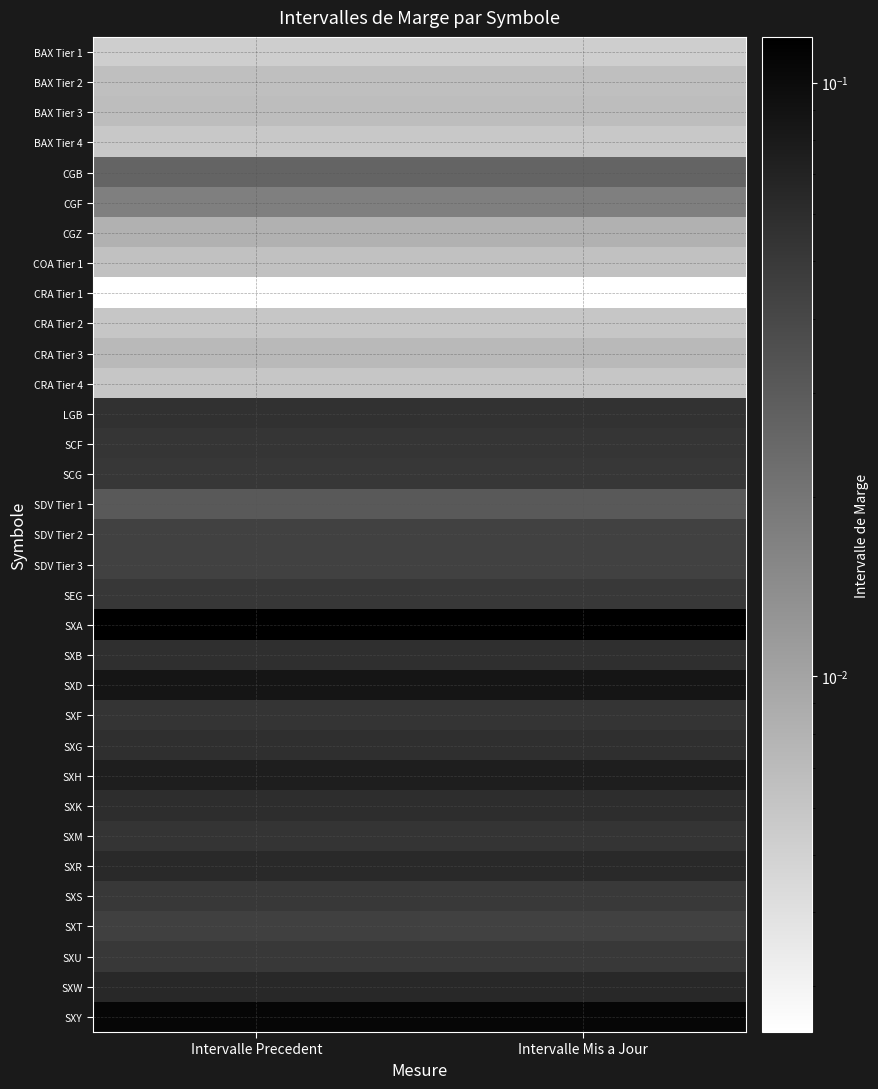

Reading left to right, what are all the values shown in this chart?

BAX Tier 1: Intervalle Precedent=0.0	Intervalle Mis a Jour=0.0
BAX Tier 2: Intervalle Precedent=0.0	Intervalle Mis a Jour=0.0
BAX Tier 3: Intervalle Precedent=0.0	Intervalle Mis a Jour=0.0
BAX Tier 4: Intervalle Precedent=0.0	Intervalle Mis a Jour=0.0
CGB: Intervalle Precedent=0.0	Intervalle Mis a Jour=0.0
CGF: Intervalle Precedent=0.0	Intervalle Mis a Jour=0.0
CGZ: Intervalle Precedent=0.0	Intervalle Mis a Jour=0.0
COA Tier 1: Intervalle Precedent=0.0	Intervalle Mis a Jour=0.0
CRA Tier 1: Intervalle Precedent=0.0	Intervalle Mis a Jour=0.0
CRA Tier 2: Intervalle Precedent=0.0	Intervalle Mis a Jour=0.0
CRA Tier 3: Intervalle Precedent=0.0	Intervalle Mis a Jour=0.0
CRA Tier 4: Intervalle Precedent=0.0	Intervalle Mis a Jour=0.0
LGB: Intervalle Precedent=0.1	Intervalle Mis a Jour=0.1
SCF: Intervalle Precedent=0.1	Intervalle Mis a Jour=0.1
SCG: Intervalle Precedent=0.1	Intervalle Mis a Jour=0.1
SDV Tier 1: Intervalle Precedent=0.0	Intervalle Mis a Jour=0.0
SDV Tier 2: Intervalle Precedent=0.0	Intervalle Mis a Jour=0.0
SDV Tier 3: Intervalle Precedent=0.0	Intervalle Mis a Jour=0.0
SEG: Intervalle Precedent=0.1	Intervalle Mis a Jour=0.1
SXA: Intervalle Precedent=0.1	Intervalle Mis a Jour=0.1
SXB: Intervalle Precedent=0.1	Intervalle Mis a Jour=0.1
SXD: Intervalle Precedent=0.1	Intervalle Mis a Jour=0.1
SXF: Intervalle Precedent=0.1	Intervalle Mis a Jour=0.1
SXG: Intervalle Precedent=0.1	Intervalle Mis a Jour=0.1
SXH: Intervalle Precedent=0.1	Intervalle Mis a Jour=0.1
SXK: Intervalle Precedent=0.1	Intervalle Mis a Jour=0.1
SXM: Intervalle Precedent=0.1	Intervalle Mis a Jour=0.1
SXR: Intervalle Precedent=0.1	Intervalle Mis a Jour=0.1
SXS: Intervalle Precedent=0.0	Intervalle Mis a Jour=0.0
SXT: Intervalle Precedent=0.0	Intervalle Mis a Jour=0.0
SXU: Intervalle Precedent=0.1	Intervalle Mis a Jour=0.1
SXW: Intervalle Precedent=0.1	Intervalle Mis a Jour=0.1
SXY: Intervalle Precedent=0.1	Intervalle Mis a Jour=0.1